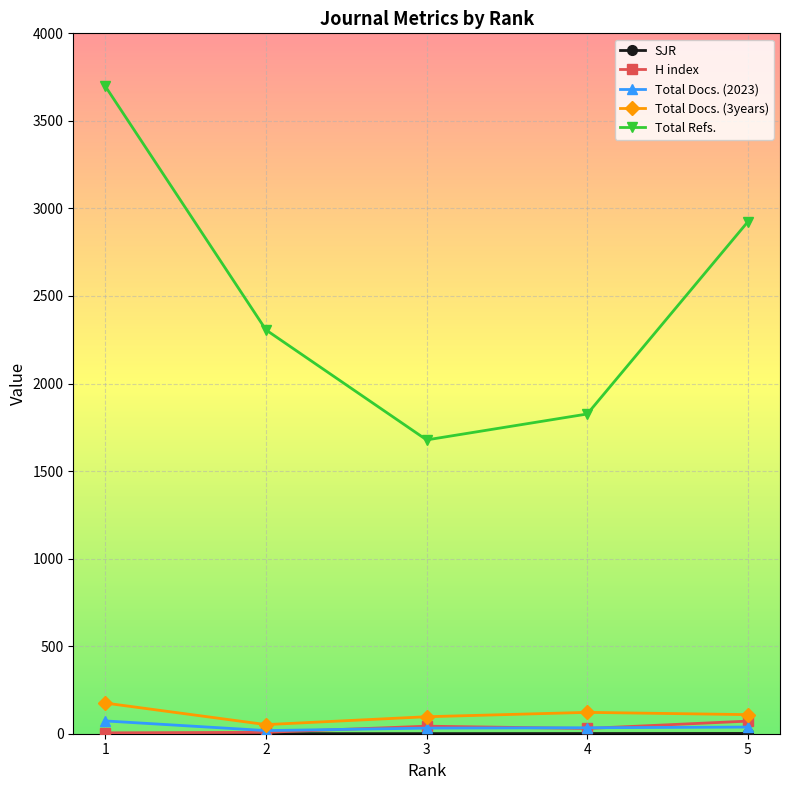

What is the minimum value for Total Refs.?

1678.0